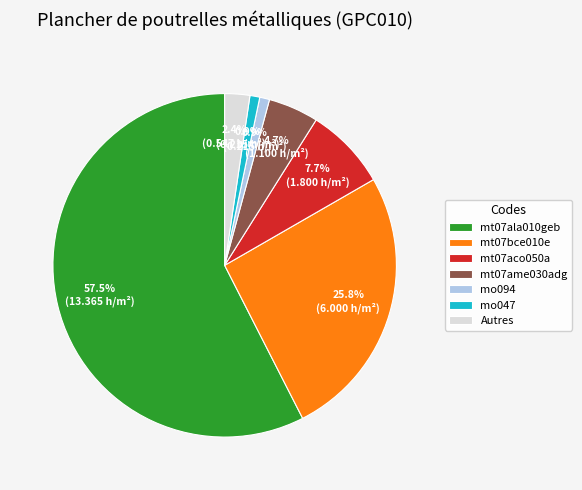

What is the majority slice?

mt07ala010geb